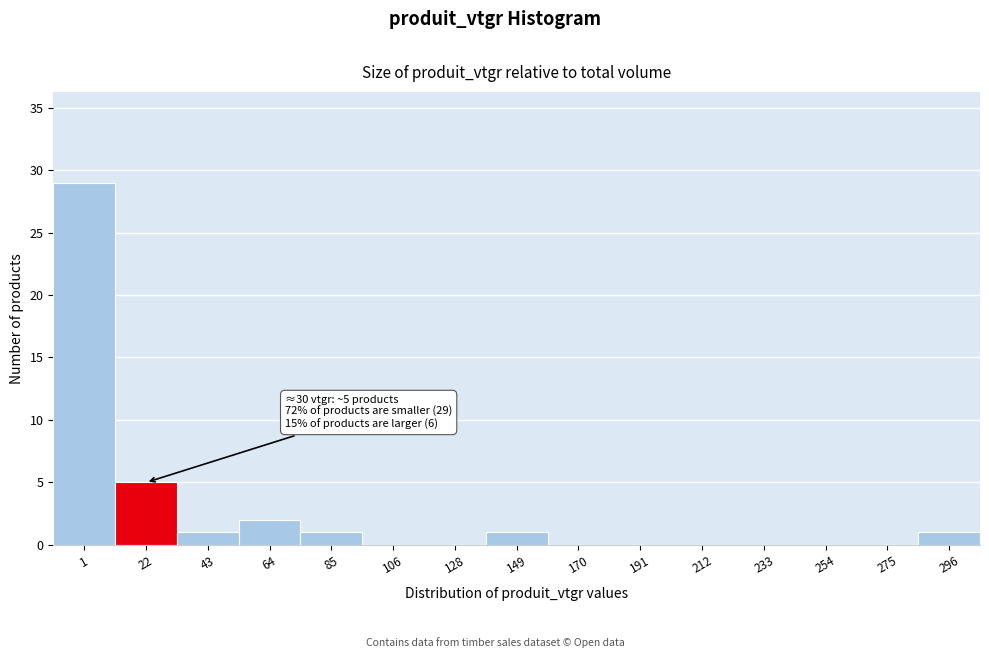

Reading left to right, list all the values displayed in this chart.

1=29	22=5	43=1	64=2	85=1	106=0	128=0	149=1	170=0	191=0	212=0	233=0	254=0	275=0	296=1